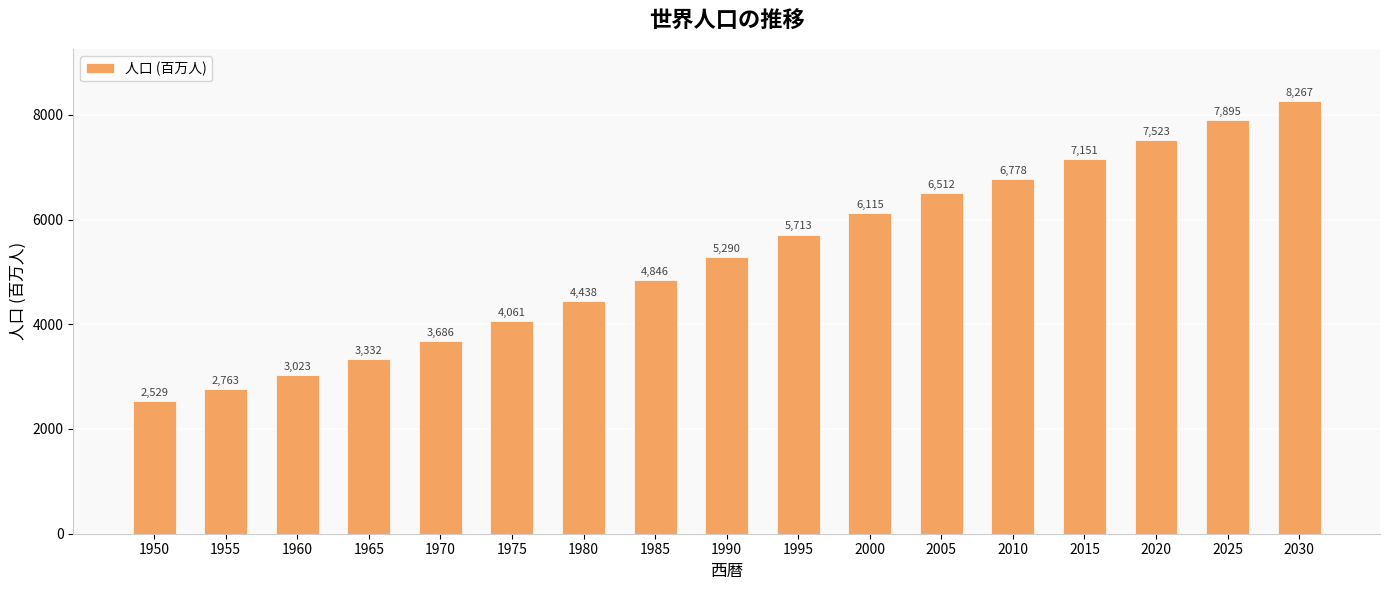

What is the value of the 9th bar from the left?

5290